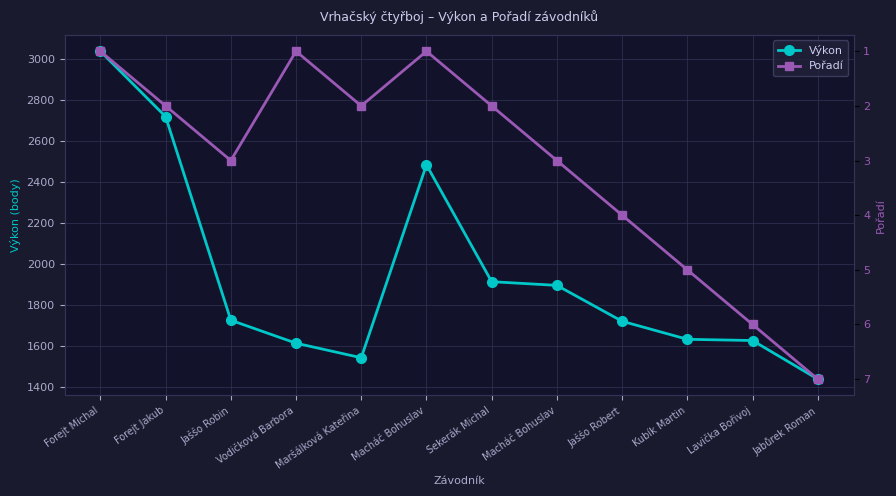

What is the approximate value of Výkon at Vodičková Barbora, to the nearest 50?

1600